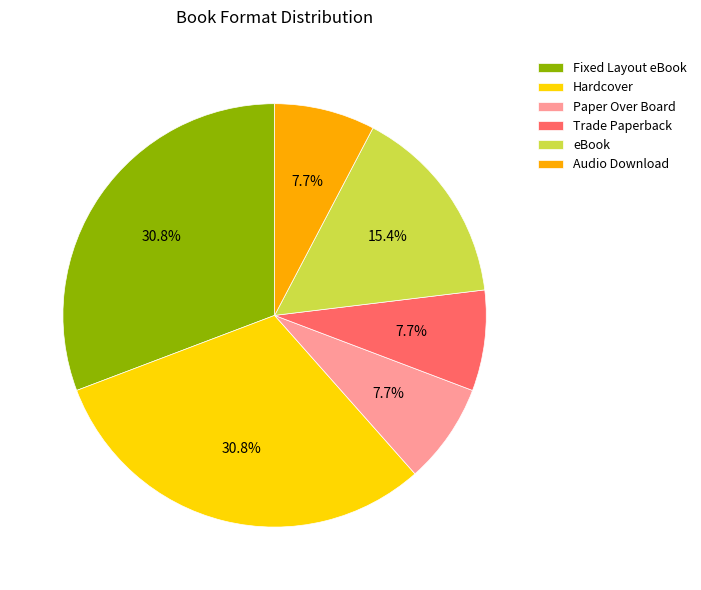

What percentage is the eBook slice, to the nearest percent?

15%